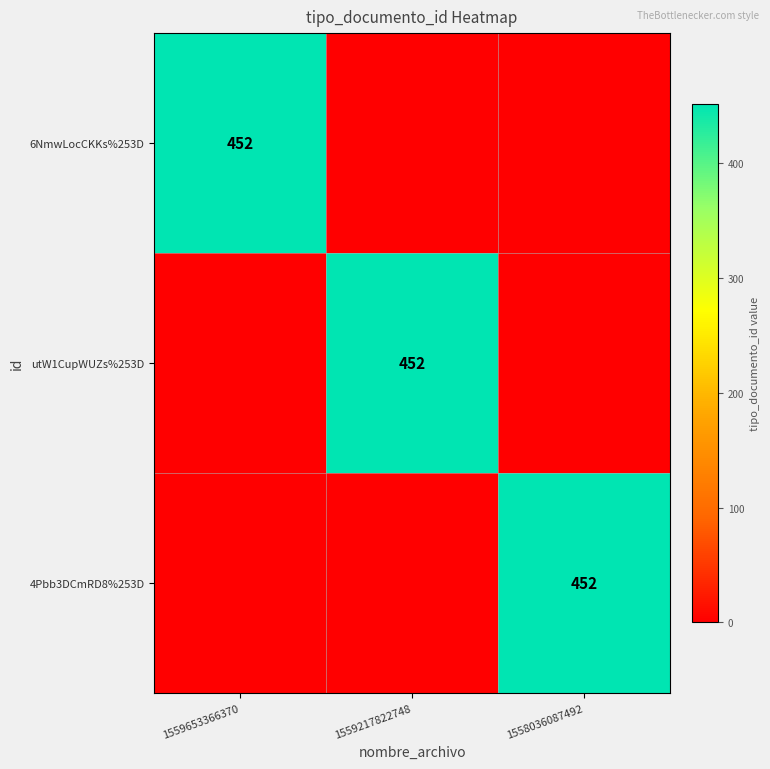

At which category is the sum across all series the highest?

1559653366370